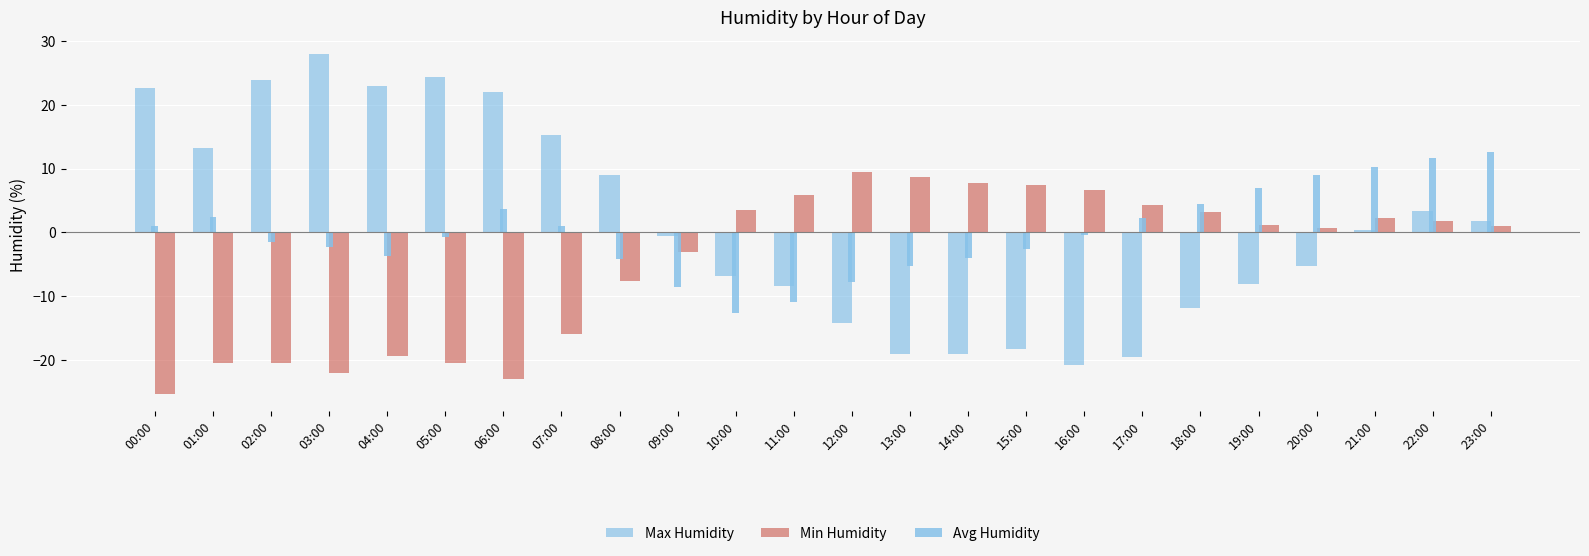

What is the spread (max minus min) of values at 13:00?

27.8